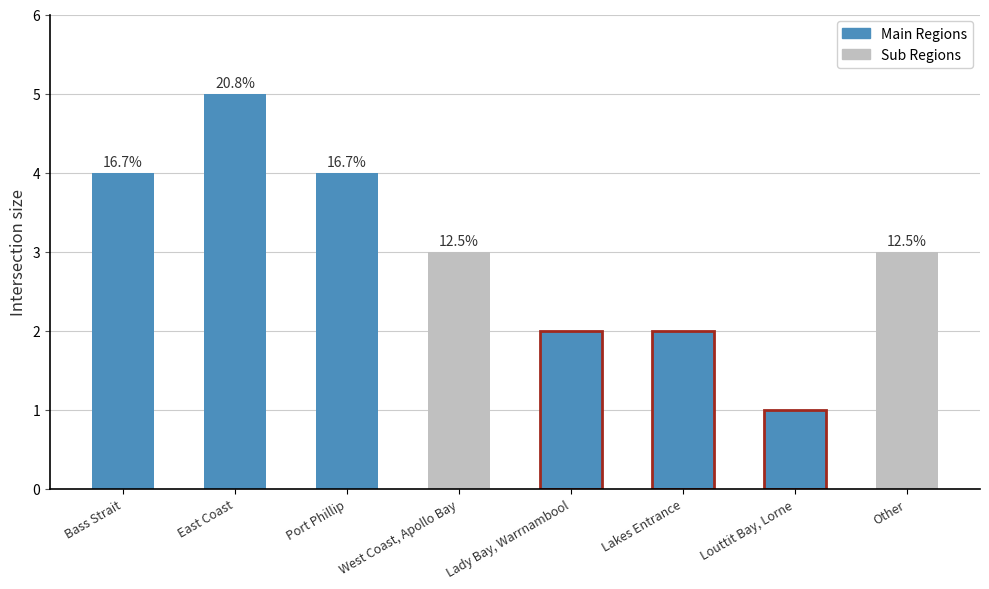

What position from the right is Other?

1